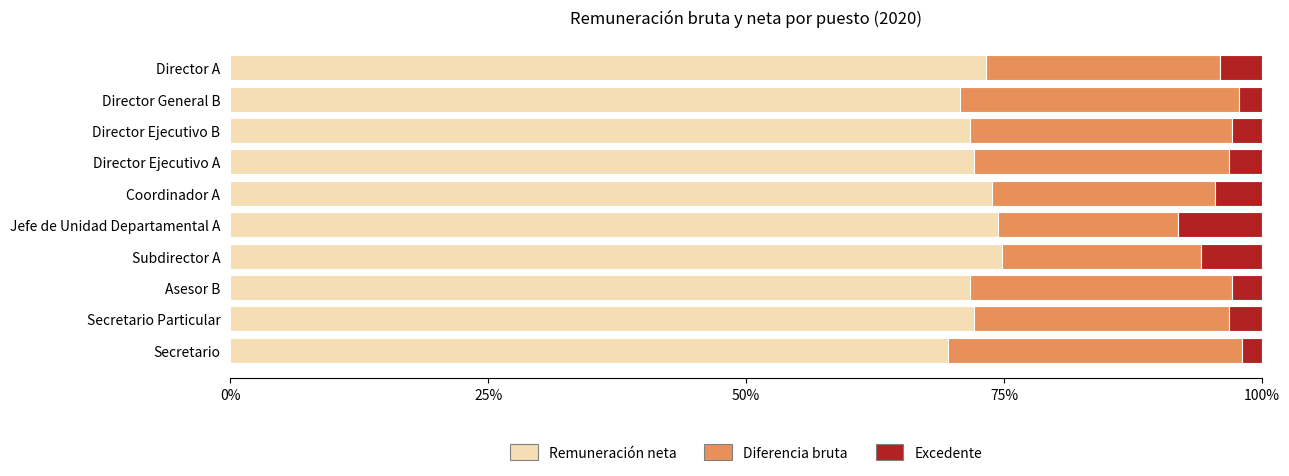

Count the number of data series in this chart.

3